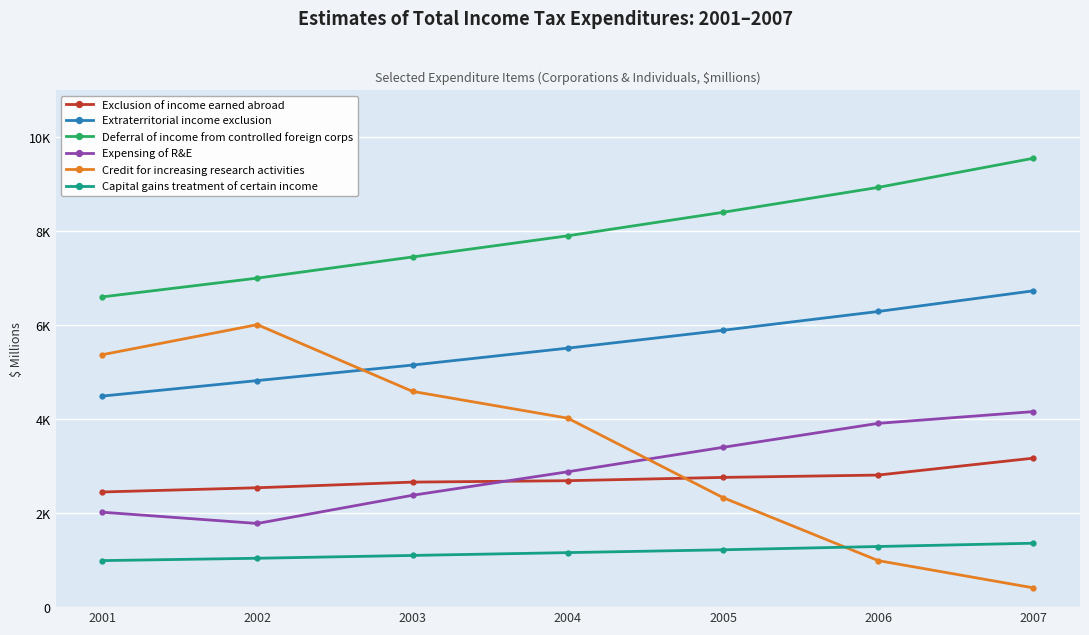

Reading left to right, extract all data points from this chart.

Exclusion of income earned abroad: 2450	2540	2660	2690	2760	2810	3170
Extraterritorial income exclusion: 4490	4820	5150	5510	5890	6290	6730
Deferral of income from controlled foreign corps: 6600	7000	7450	7900	8400	8930	9550
Expensing of R&E: 2020	1780	2380	2880	3400	3910	4160
Credit for increasing research activities: 5370	6010	4590	4020	2330	990	410
Capital gains treatment of certain income: 990	1040	1100	1160	1220	1290	1360